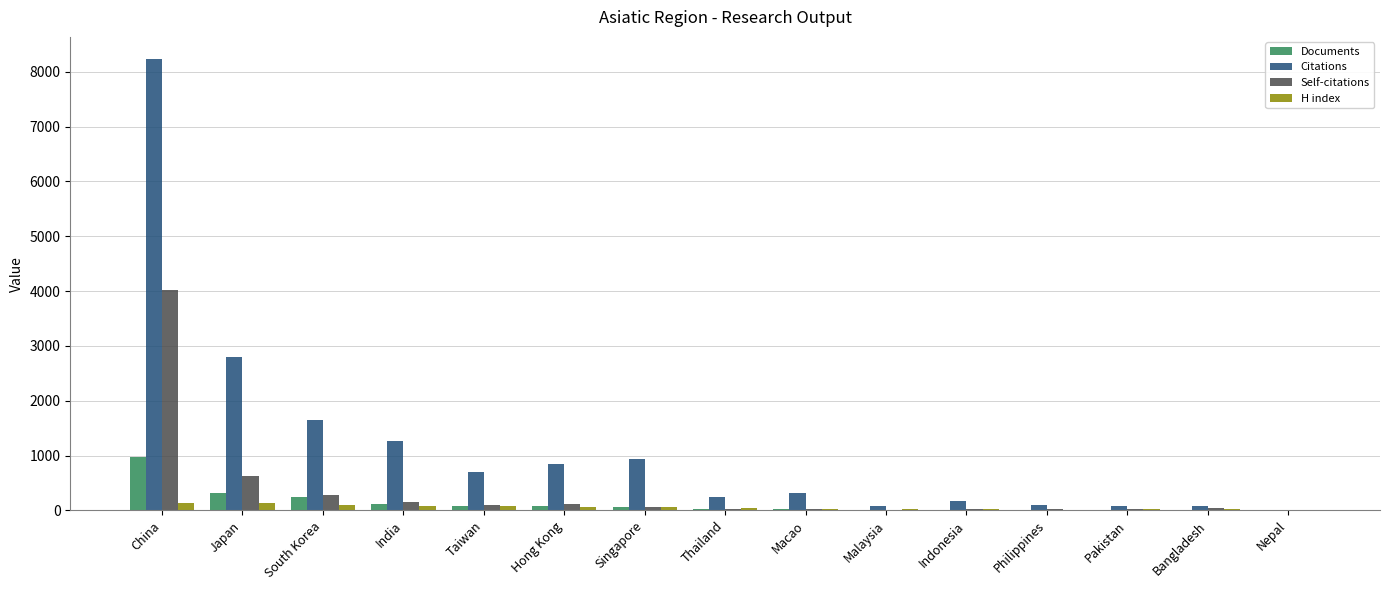

Between India and Macao, which series saw the biggest shift?

Citations